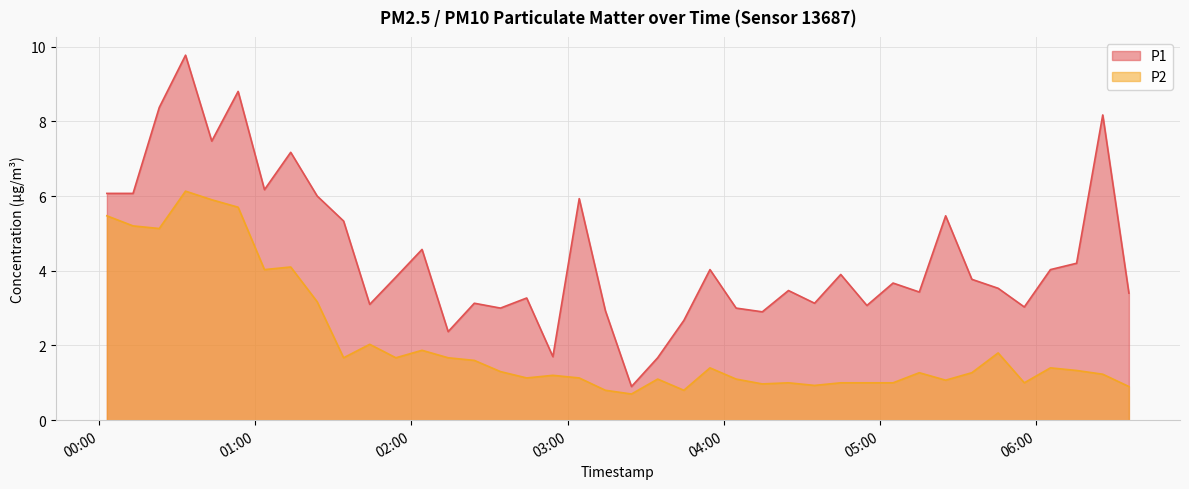

Where is the first local maximum for P1?

2023-04-03T00:33:14